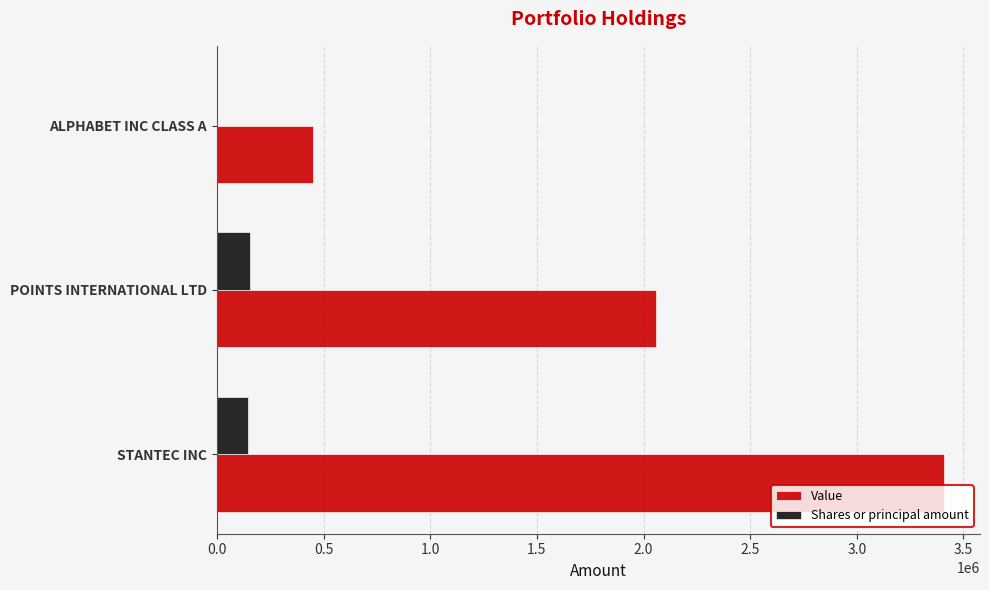

What are all the series names shown in the legend?

Value, Shares or principal amount